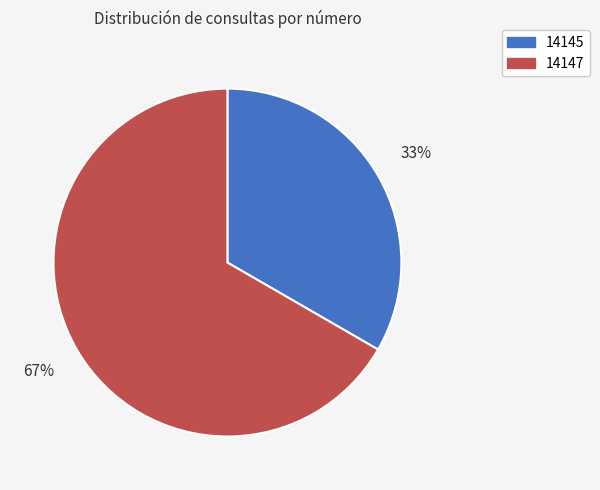

Count the number of slices in the pie.

2